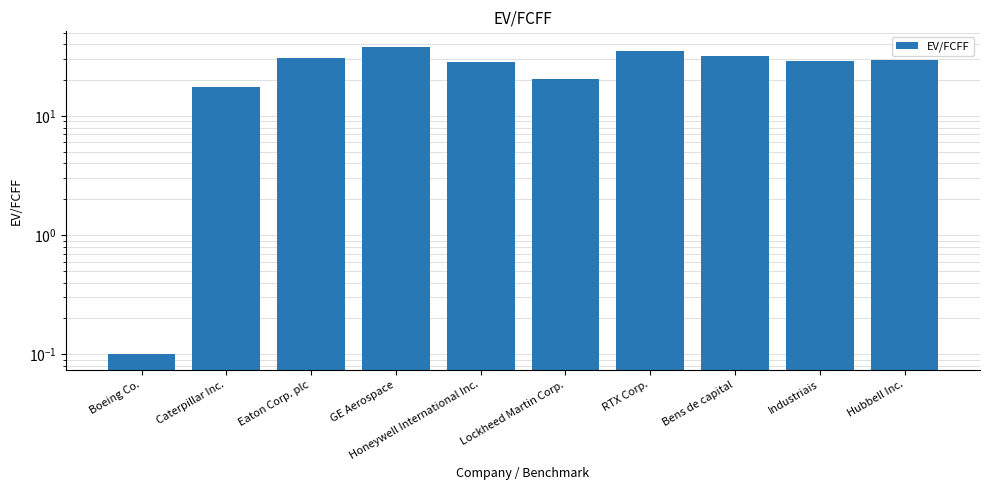

Reading right to left, extract all data points from this chart.

Hubbell Inc.=29.3	Industriais=29.1	Bens de capital=32.2	RTX Corp.=35.2	Lockheed Martin Corp.=20.4	Honeywell International Inc.=28.6	GE Aerospace=38.2	Eaton Corp. plc=30.6	Caterpillar Inc.=17.5	Boeing Co.=0.1